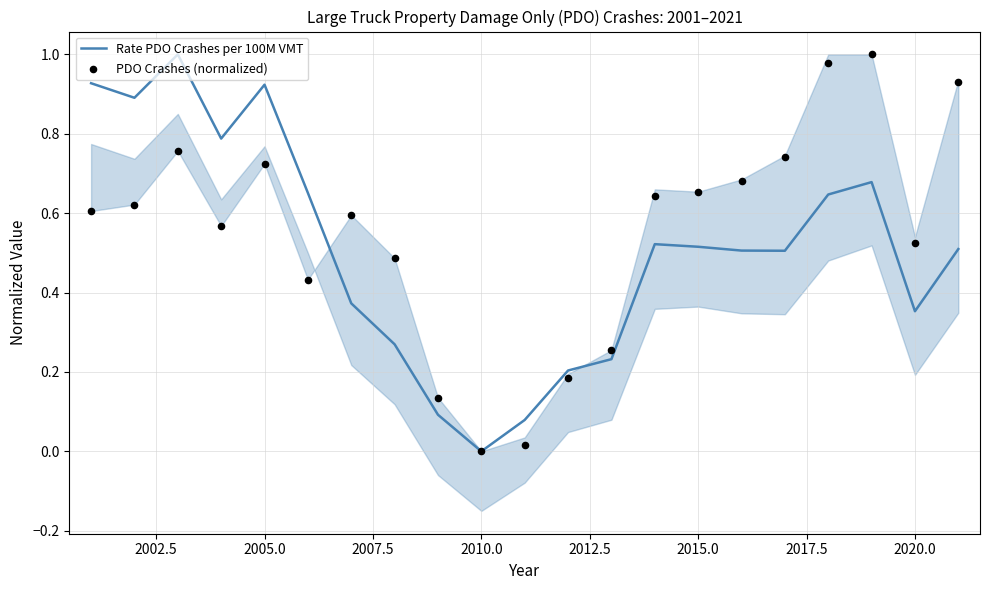

Which series has the largest Y range (max minus min)?

Rate PDO Crashes per 100M VMT